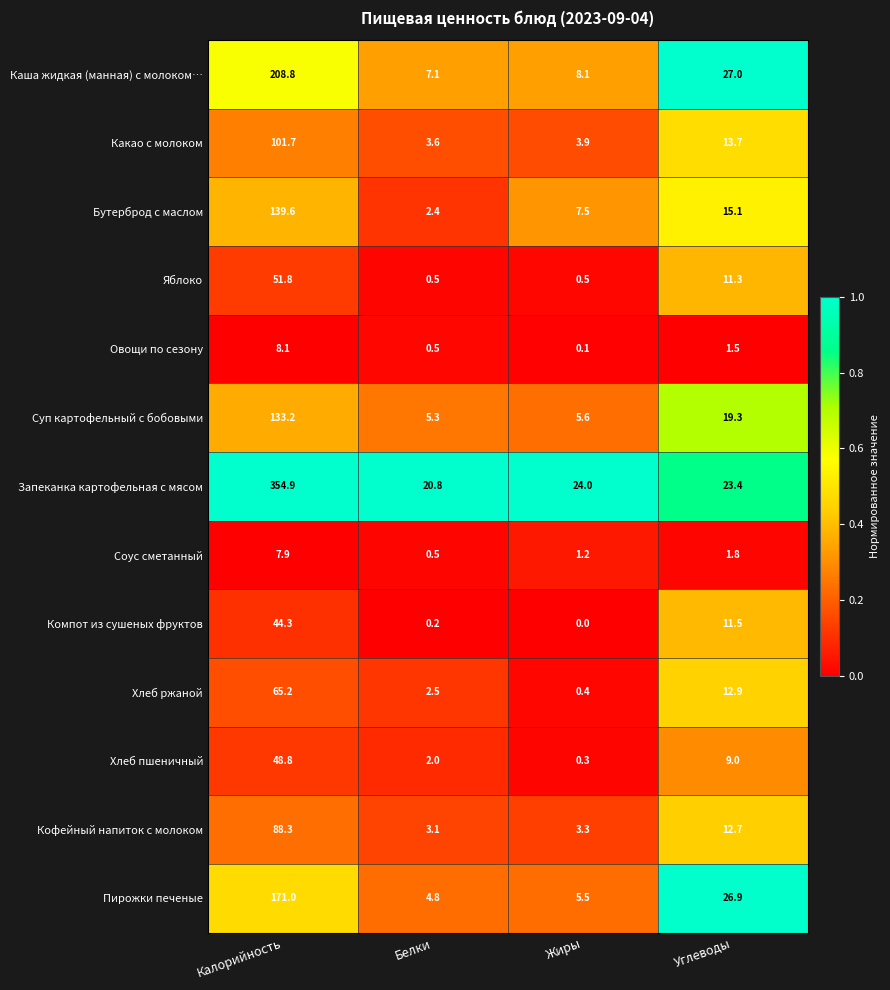

Which category has the lowest value across all series?

Жиры